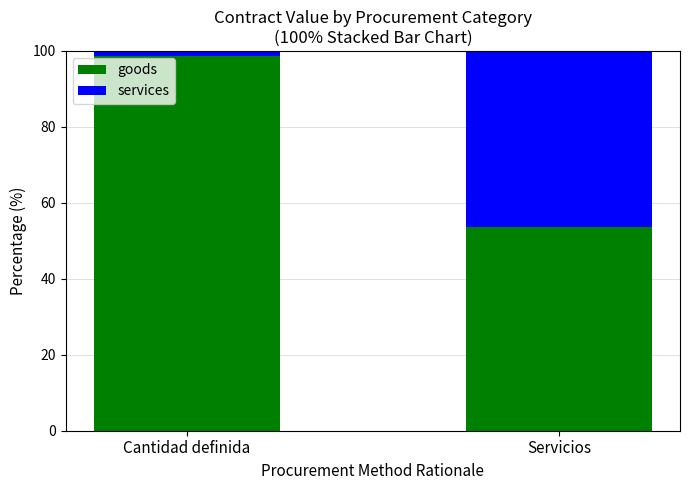

What is the average value of the goods series?

76.1